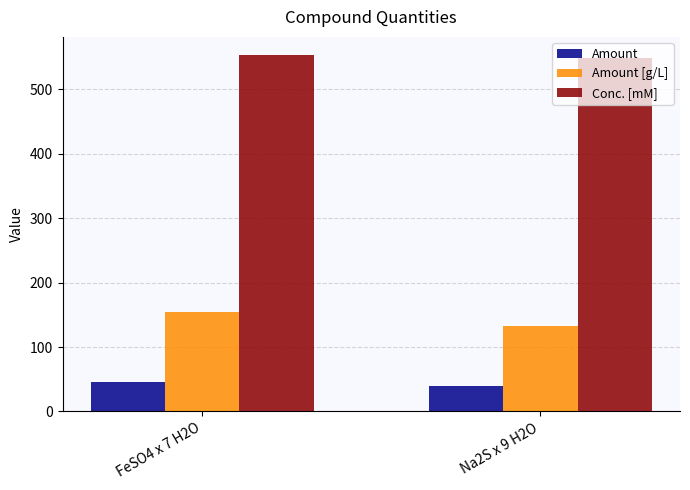

Is it true that Conc. [mM] equals 729.7 at Na2S x 9 H2O?

False